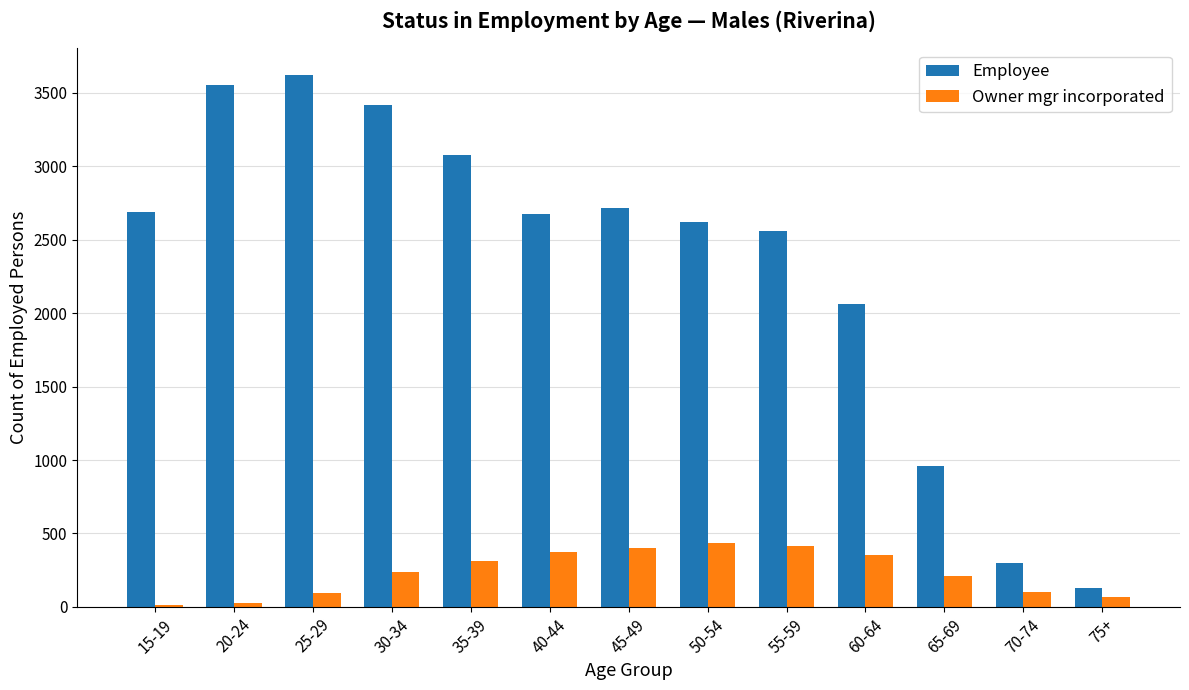

What is the total value across all series at 40-44?

3052